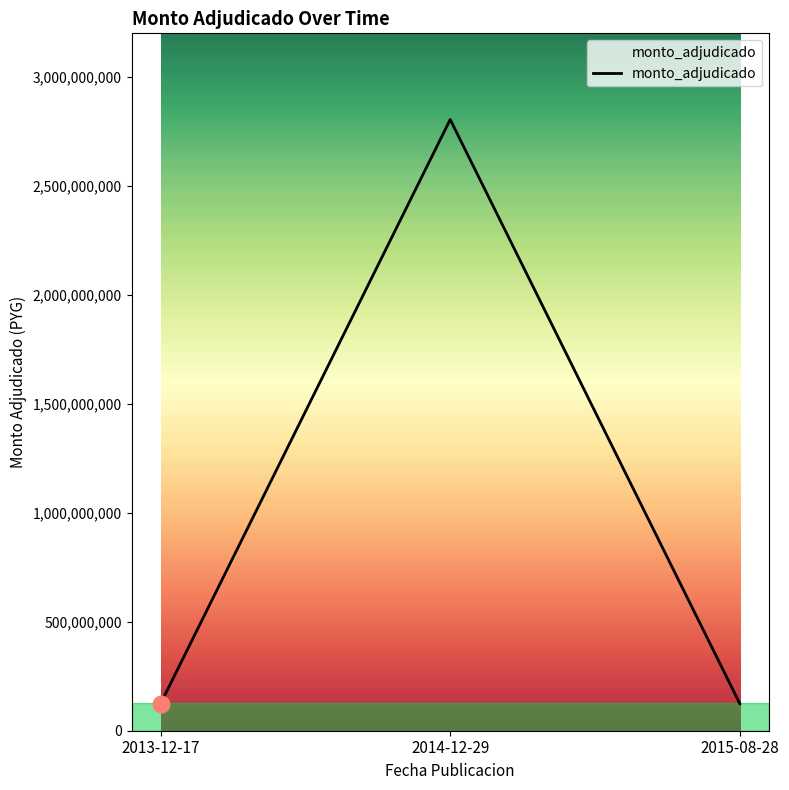

What is the change in value from 2013-12-17 to 2014-12-29?

+2680547000